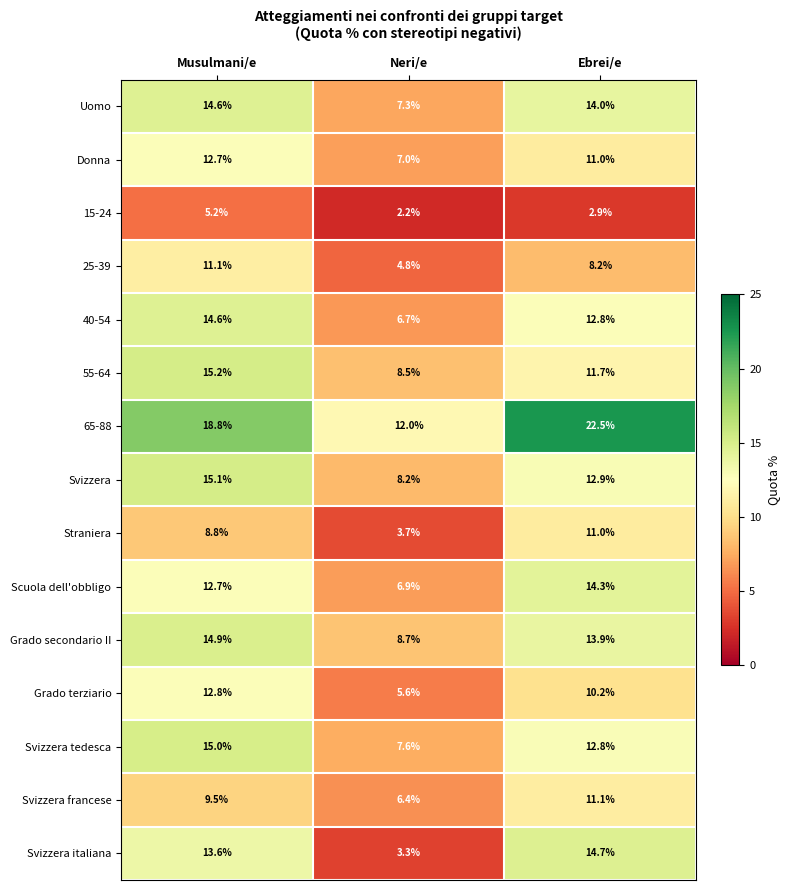

At which category is the sum across all series the highest?

Musulmani/e